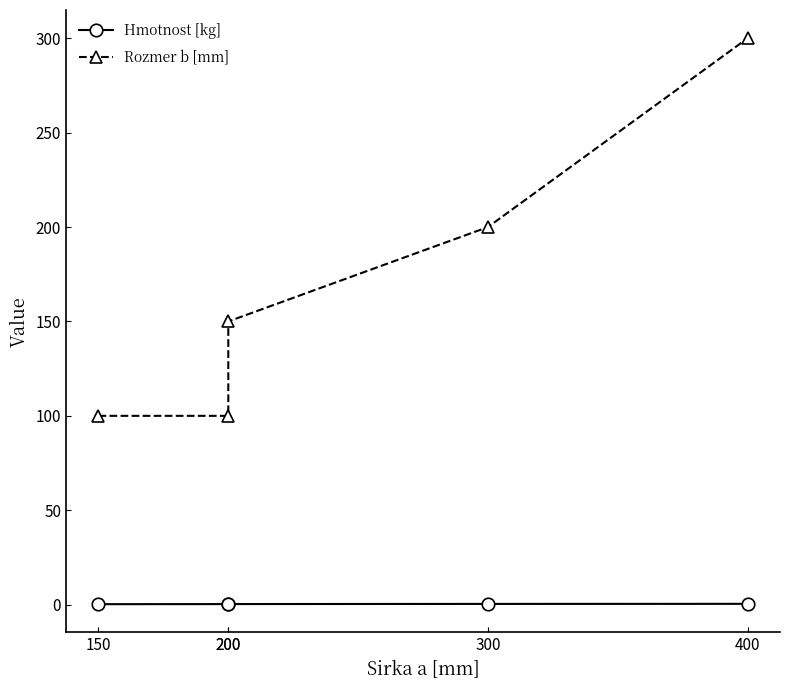

How many categories are shown in the chart?

5